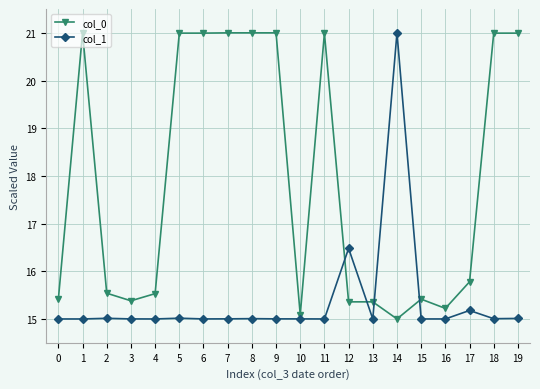

What is the lowest value of the col_1 series?

15.0